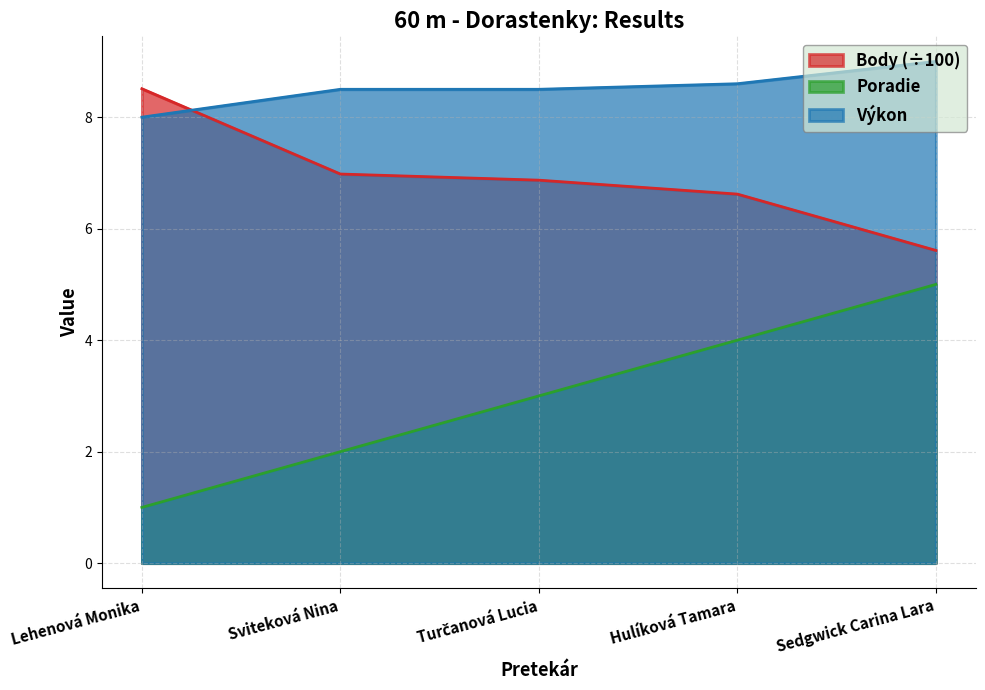

The value of Výkon at Lehenová Monika is 3.8. True or false?

False